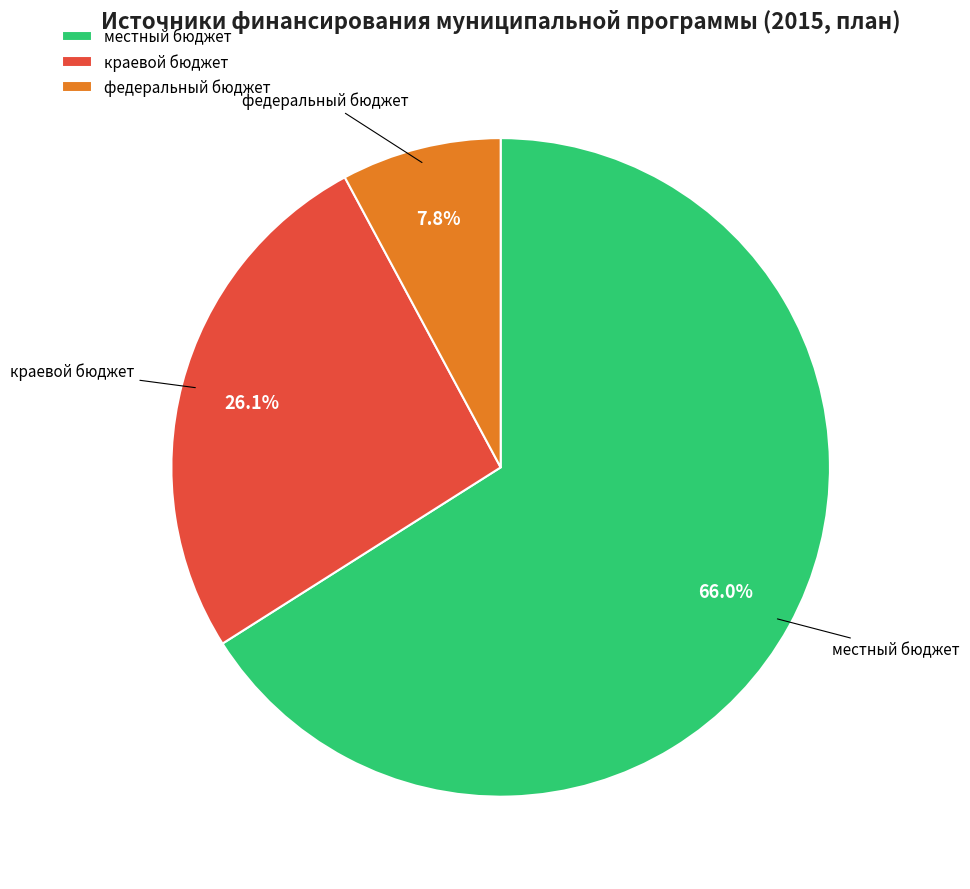

Rank the categories by value from lowest to highest.

федеральный бюджет, краевой бюджет, местный бюджет